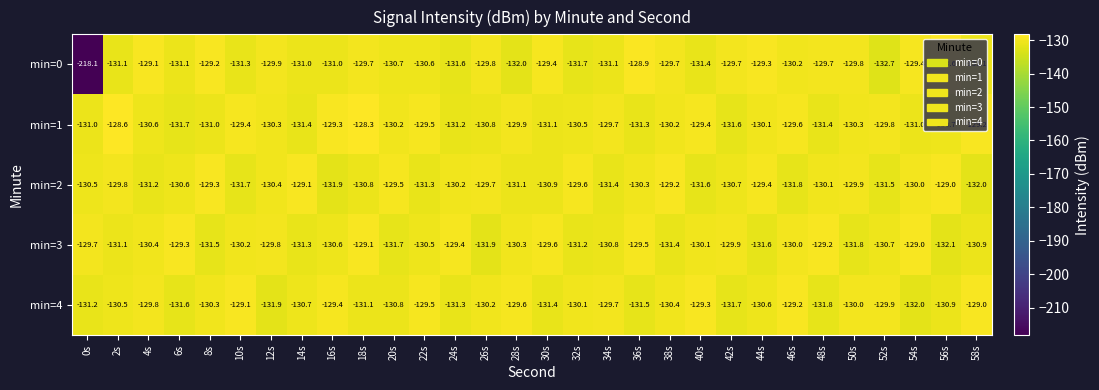

Rank the categories by min=3 value from lowest to highest.

56s, 26s, 50s, 20s, 44s, 8s, 38s, 14s, 32s, 2s, 58s, 34s, 52s, 16s, 22s, 4s, 28s, 10s, 40s, 46s, 42s, 12s, 0s, 30s, 36s, 24s, 6s, 48s, 18s, 54s